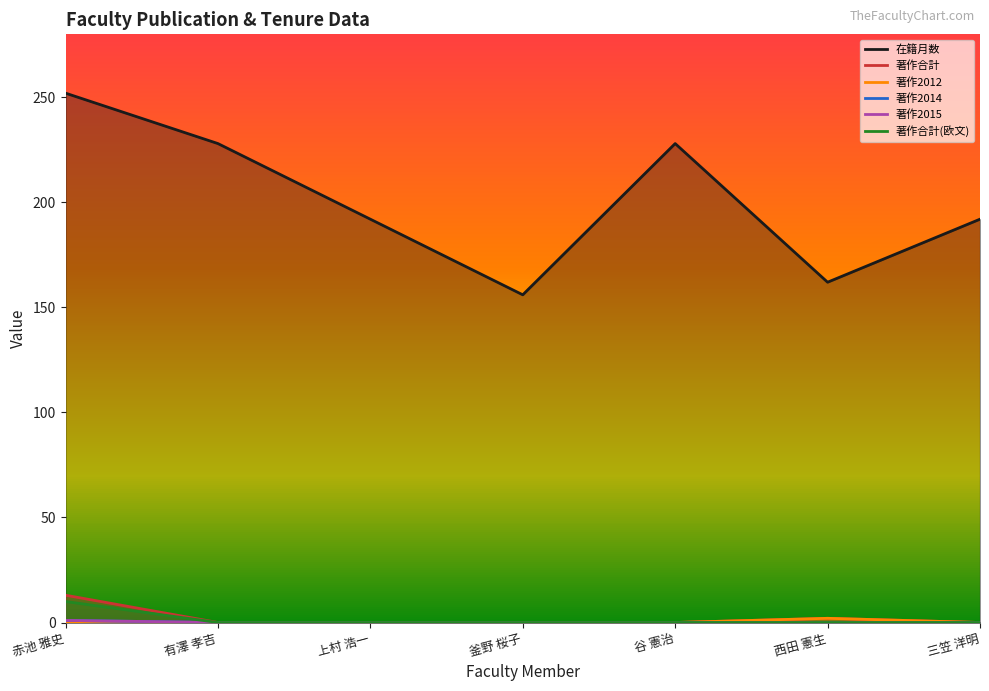

At which label does 著作合計 reach its minimum?

有澤 孝吉